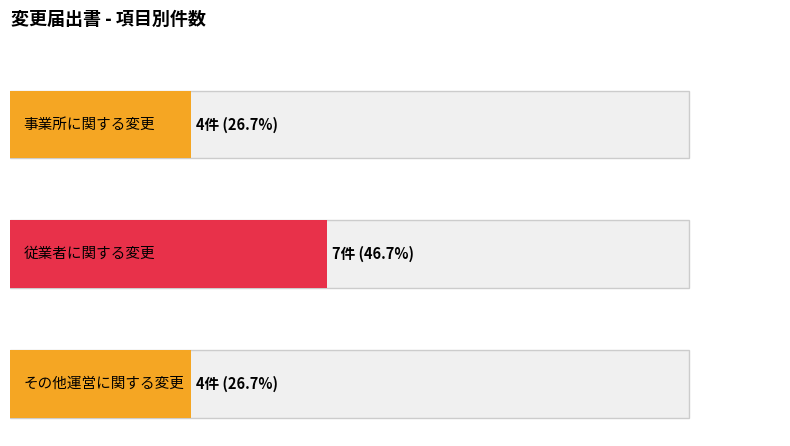

How many bars are there in total?

3